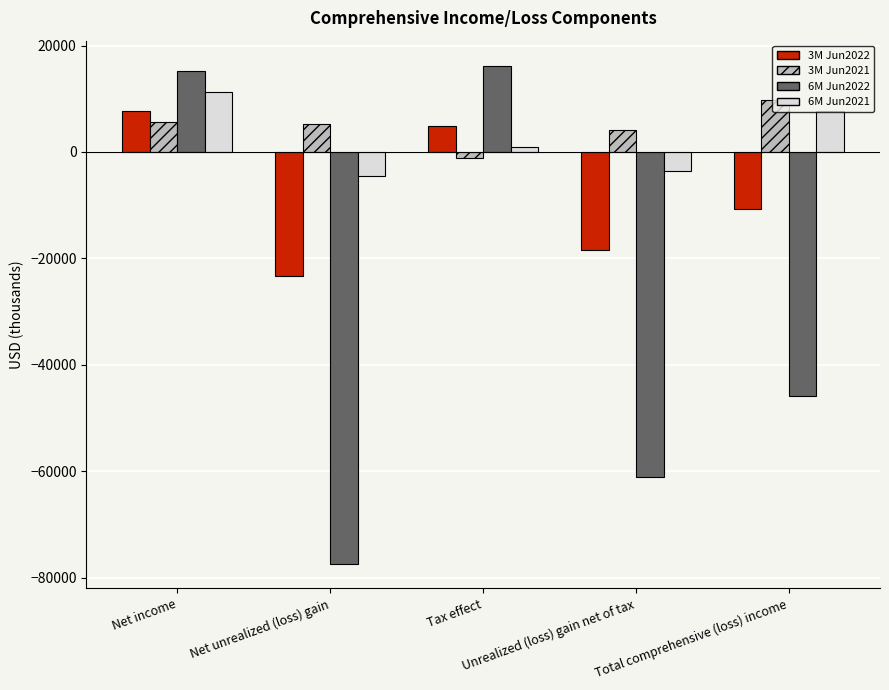

How many positive values does the 6M Jun2022 series have?

2